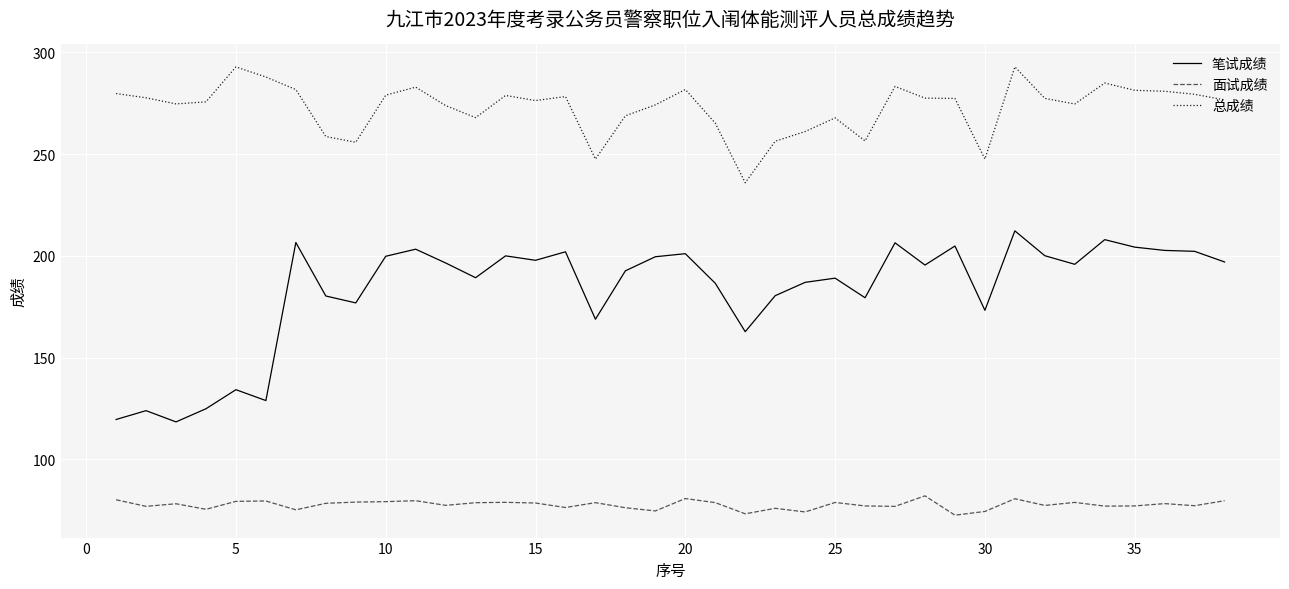

How many categories are shown in the chart?

38